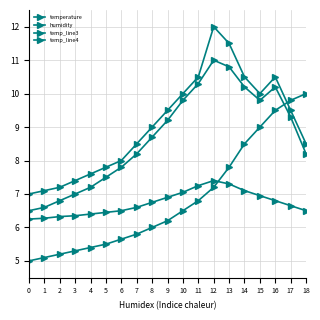

At which label is temp_line4 closest to 8?

7